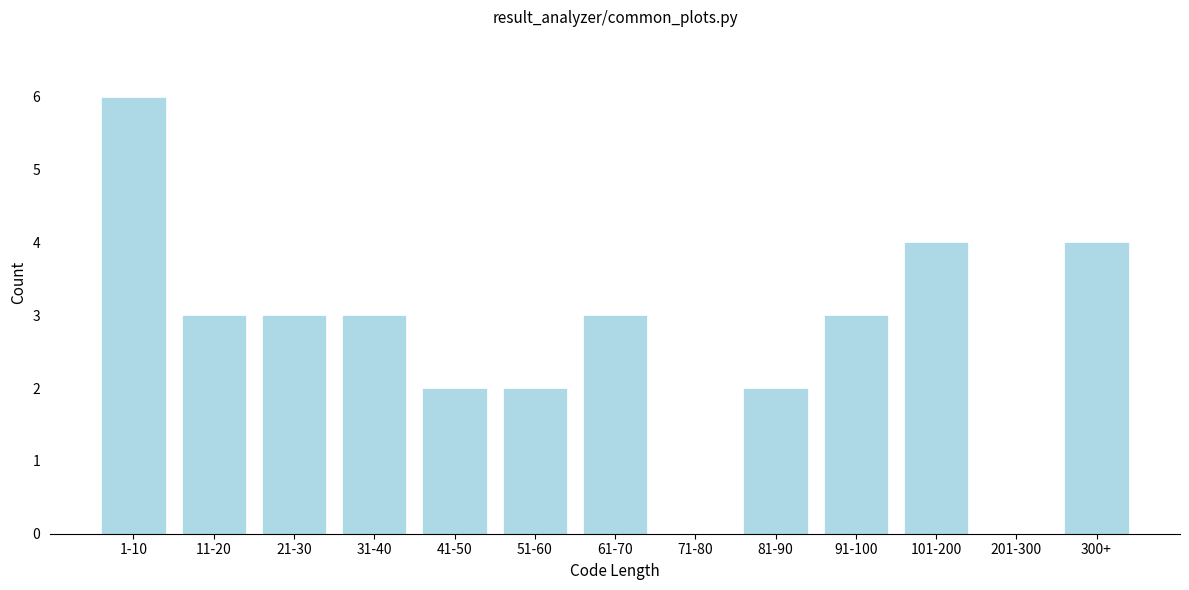

Reading left to right, list all the values displayed in this chart.

1-10=6	11-20=3	21-30=3	31-40=3	41-50=2	51-60=2	61-70=3	71-80=0	81-90=2	91-100=3	101-200=4	201-300=0	300+=4